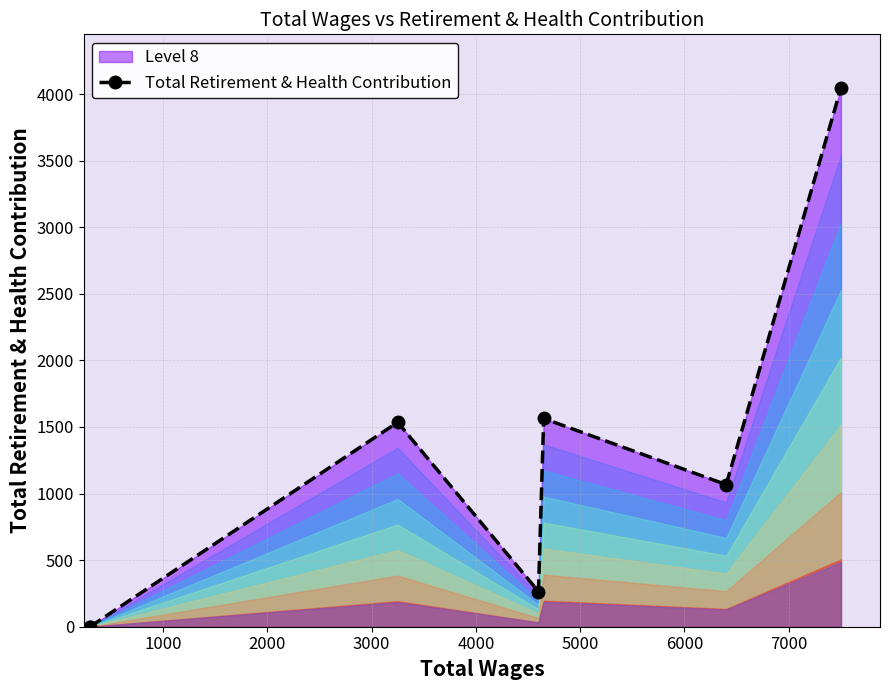

What is the sum of the values at 2000 and 5000?

2602